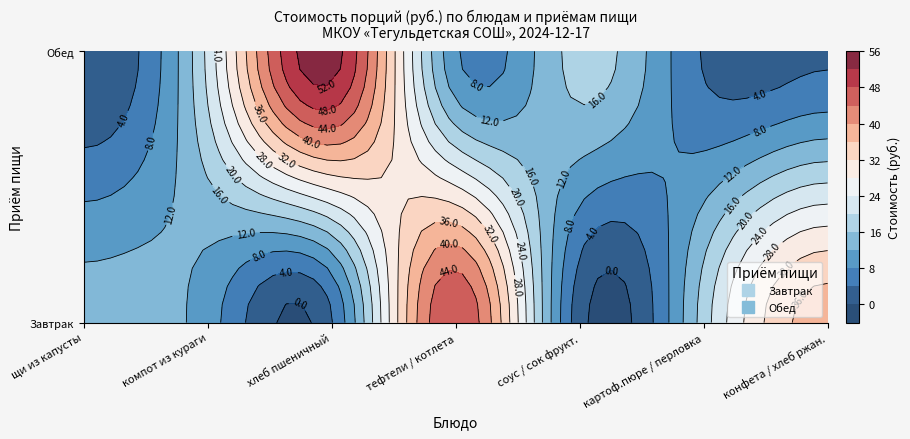

At which category is the sum across all series the highest?

2